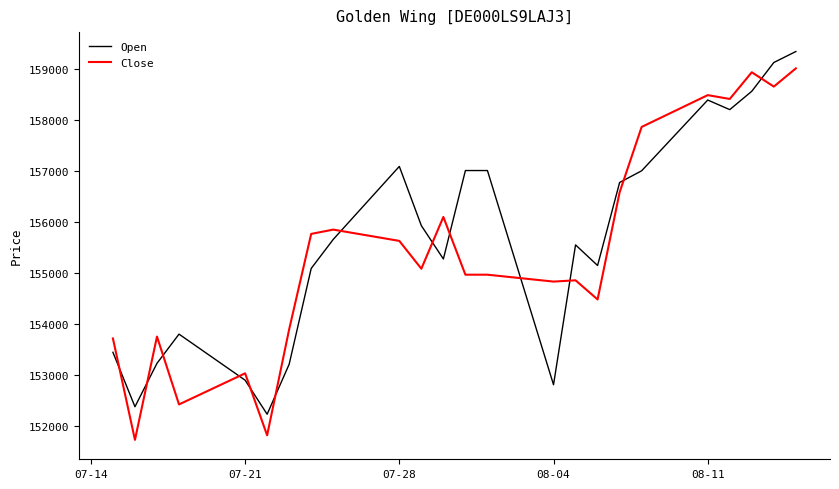

Does the chart have visible grid lines?

No